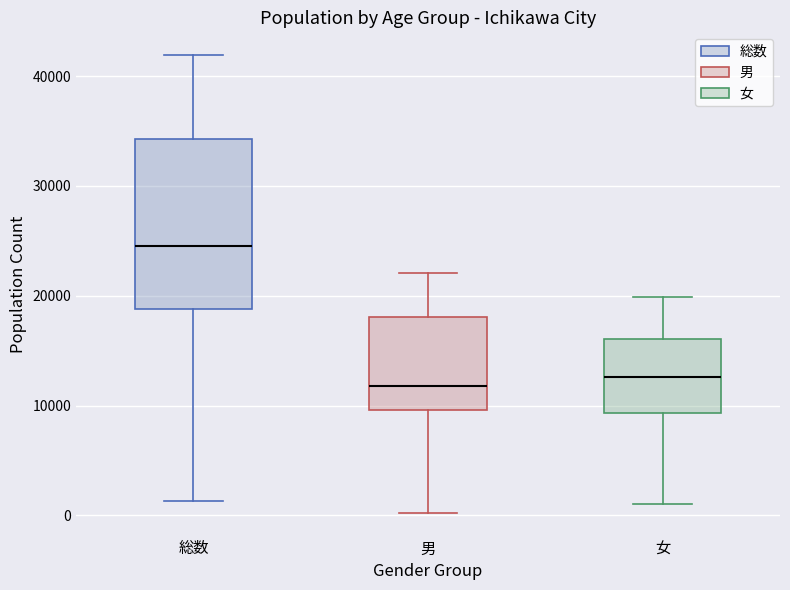

Which box has the highest median line?

総数